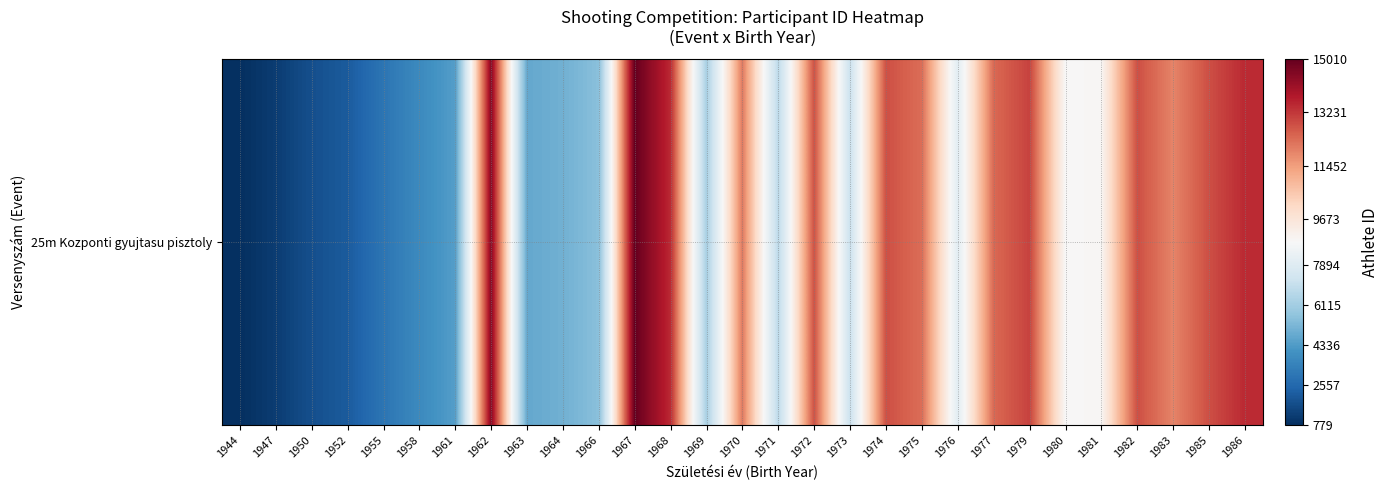

Reading right to left, extract all data points from this chart.

13482	12835	11913	12834	8994	8901	13054	12390	8028	12308	12830	7156	12832	6753	12104	6232	13470	15010	5514	5001	4728	14514	4419	3736	2976	2112	1746	1193	779